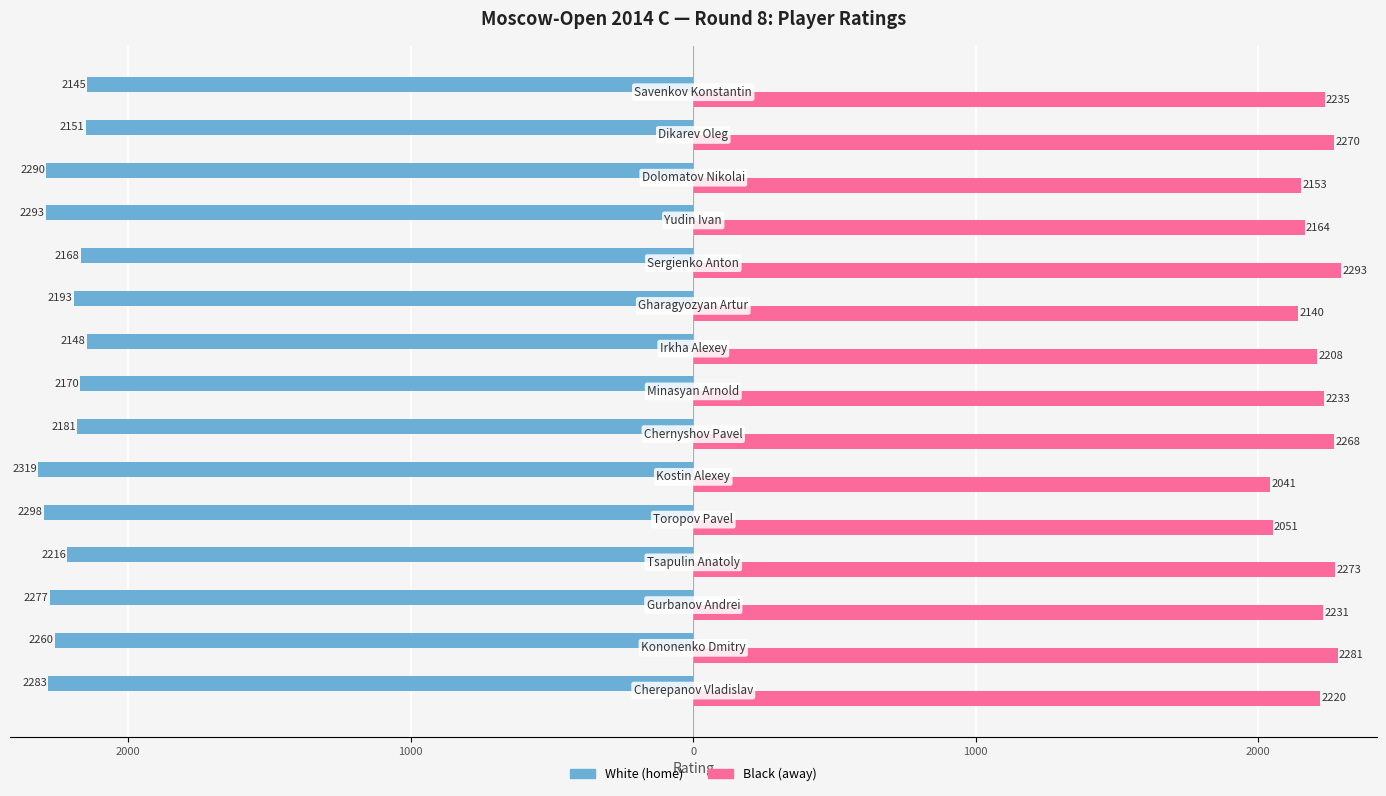

What are all the series names shown in the legend?

White (home), Black (away)